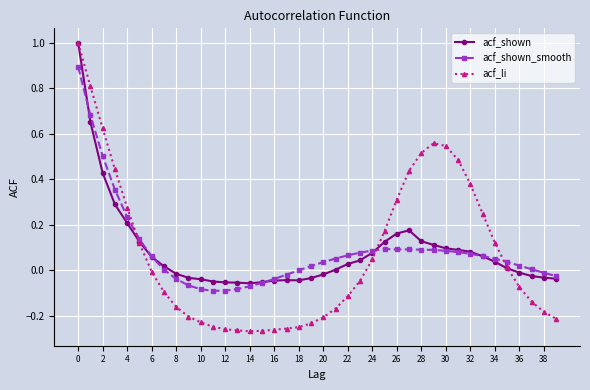

Which series has the largest range (max minus min)?

acf_li